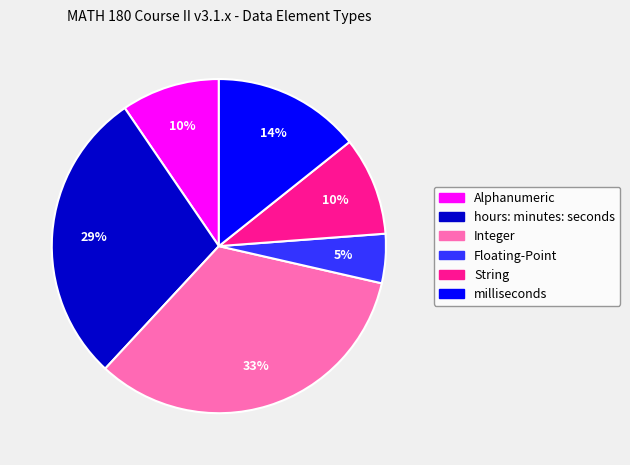

To the nearest percent, what is the average slice percentage?

17%